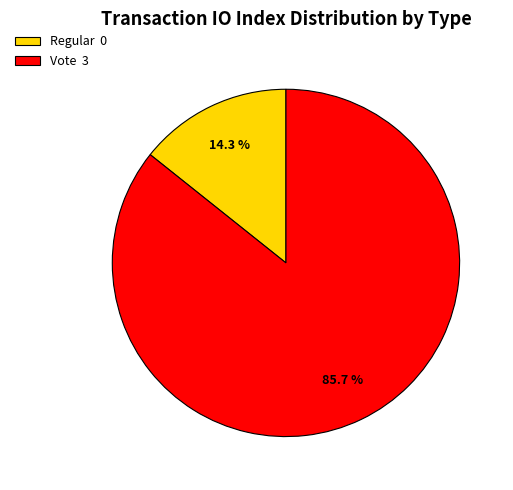

To the nearest percent, what is the difference between the Regular and Vote slice percentages?

71%